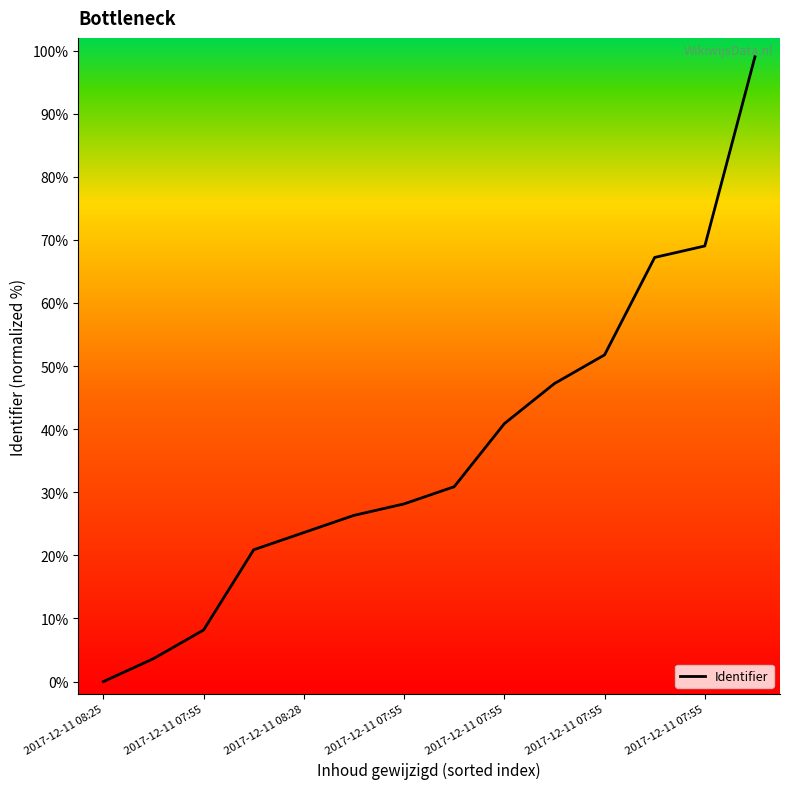

What is the maximum value shown in the chart?

99.0